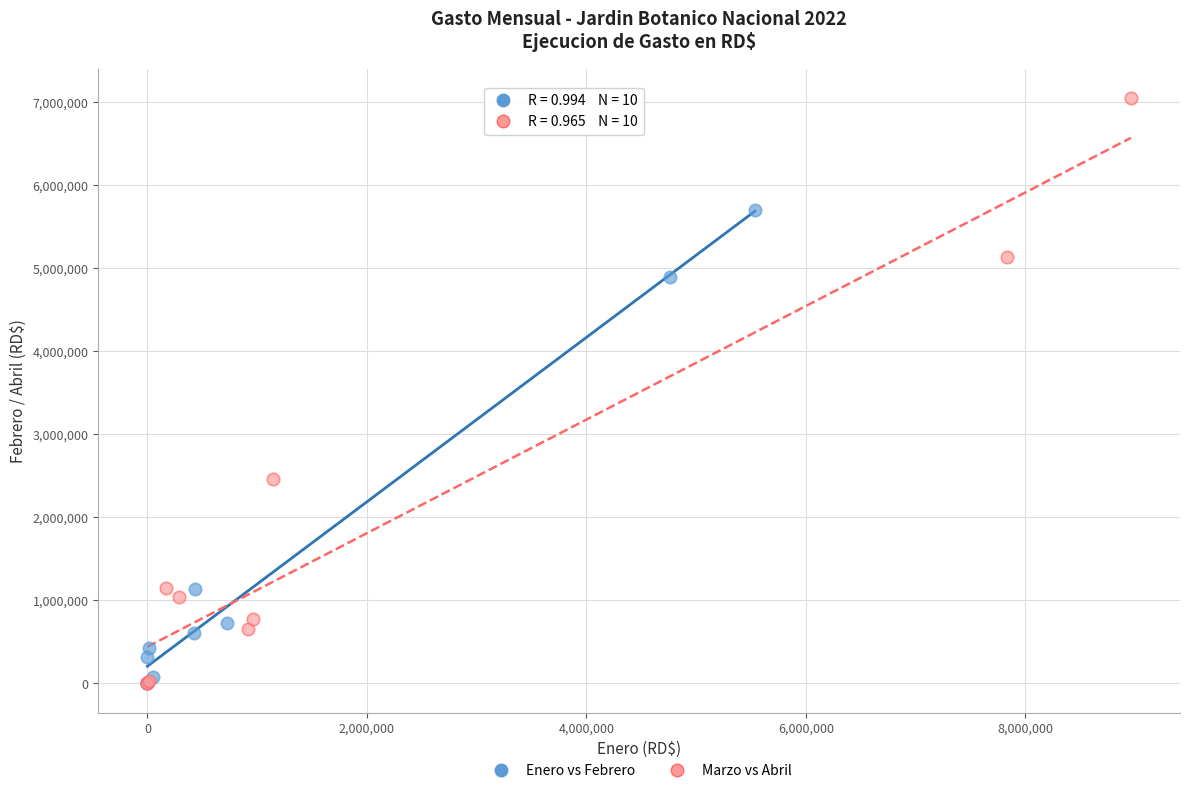

Which series reaches the maximum Y coordinate?

Marzo vs Abril